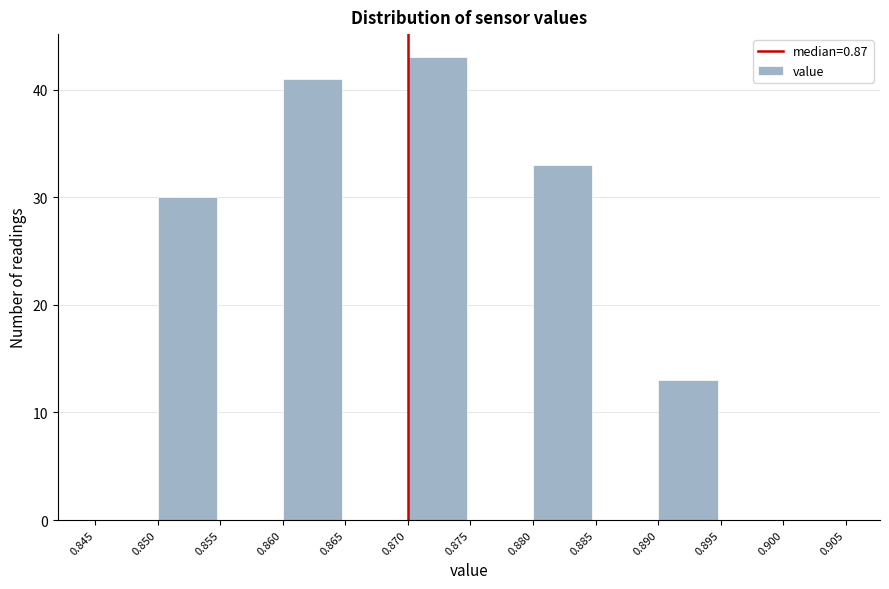

How tall is the bar that spans 0.890 to 0.895 on the x-axis? The values are not printed on the chart, so give them approximately, as read against the axis.

13